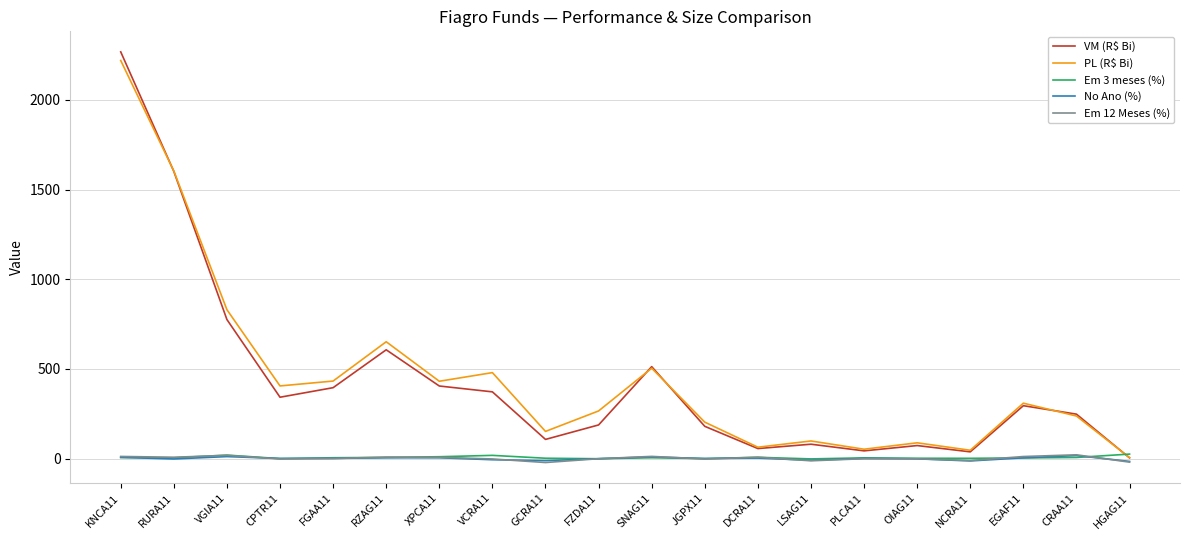

What is the sum of the Em 3 meses (%) values at CPTR11 and JGPX11?

1.3